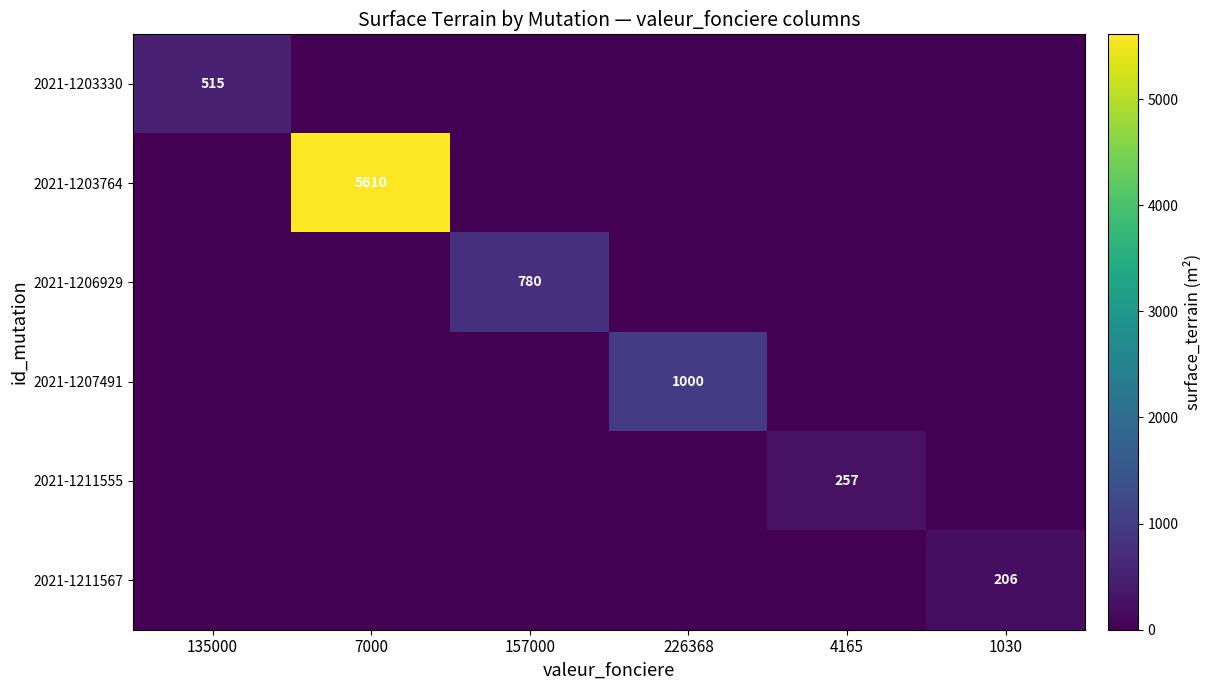

Is it true that 2021-1207491 equals 573 at 226368?

False